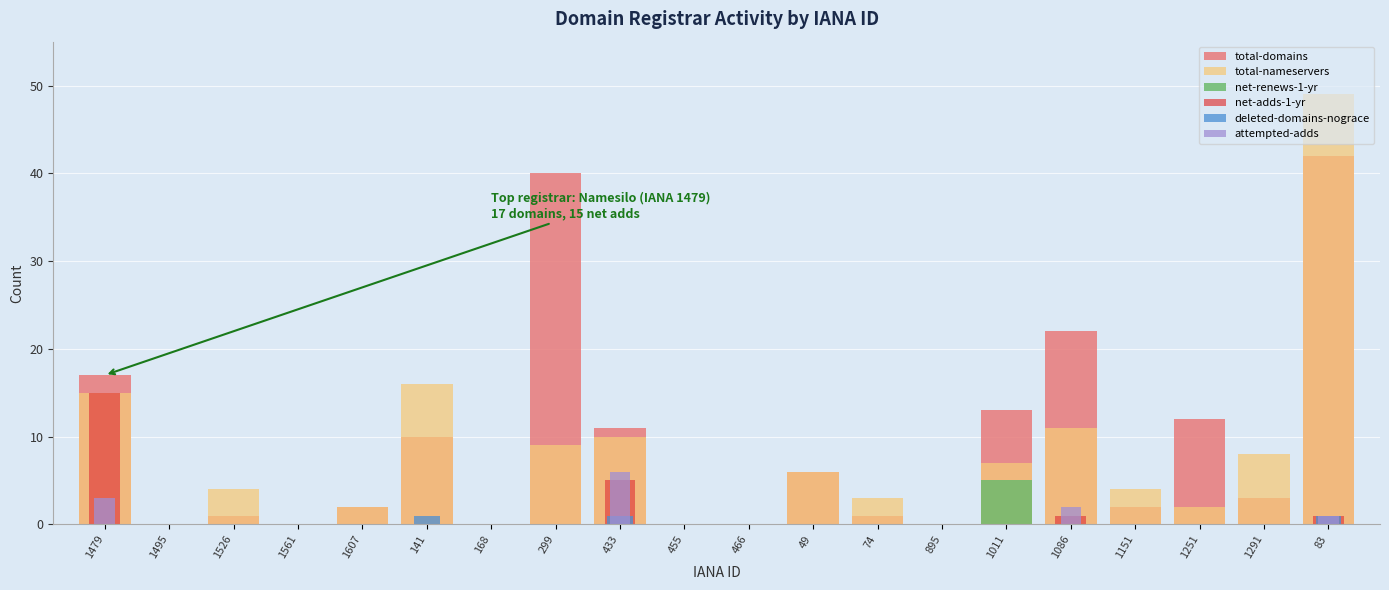

Rank the series by their maximum value, from highest to lowest.

total-nameservers, total-domains, net-adds-1-yr, attempted-adds, net-renews-1-yr, deleted-domains-nograce